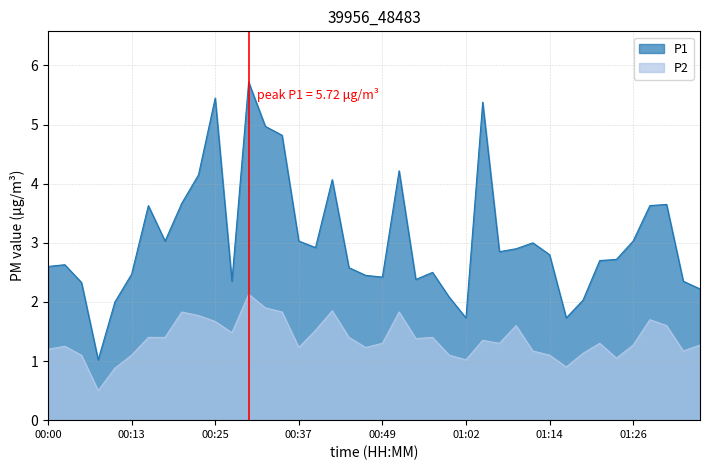

Does the chart display data point markers on the line(s)?

No